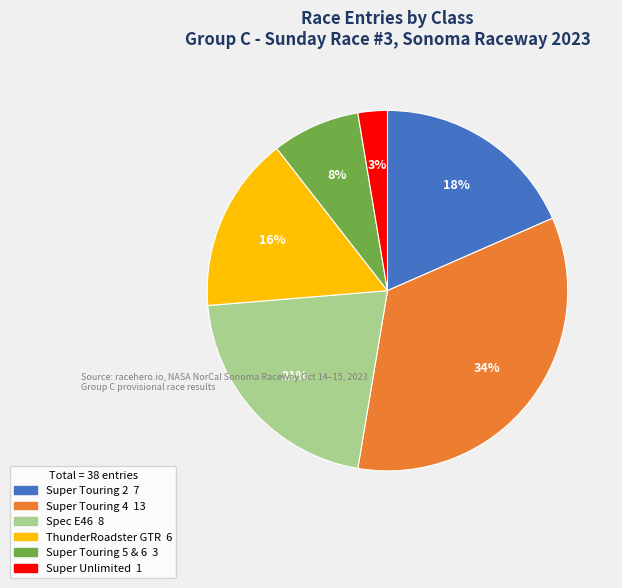

Which slice is the smallest?

Super Unlimited